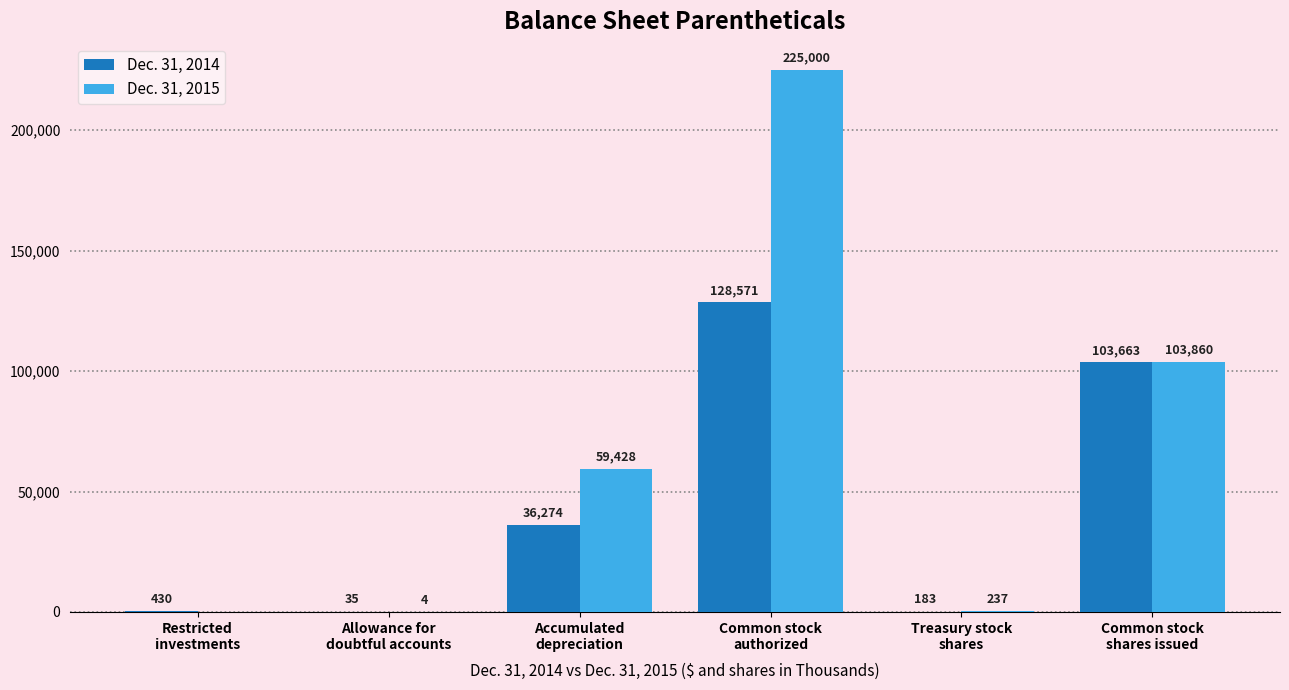

At which category does the chart reach its peak across all series?

Common stock
authorized